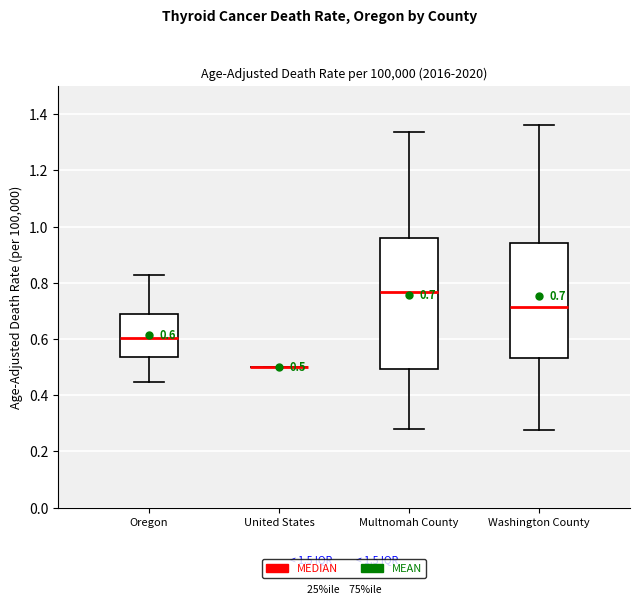

Which box is the tallest, from its lower edge to its upper edge?

Multnomah County